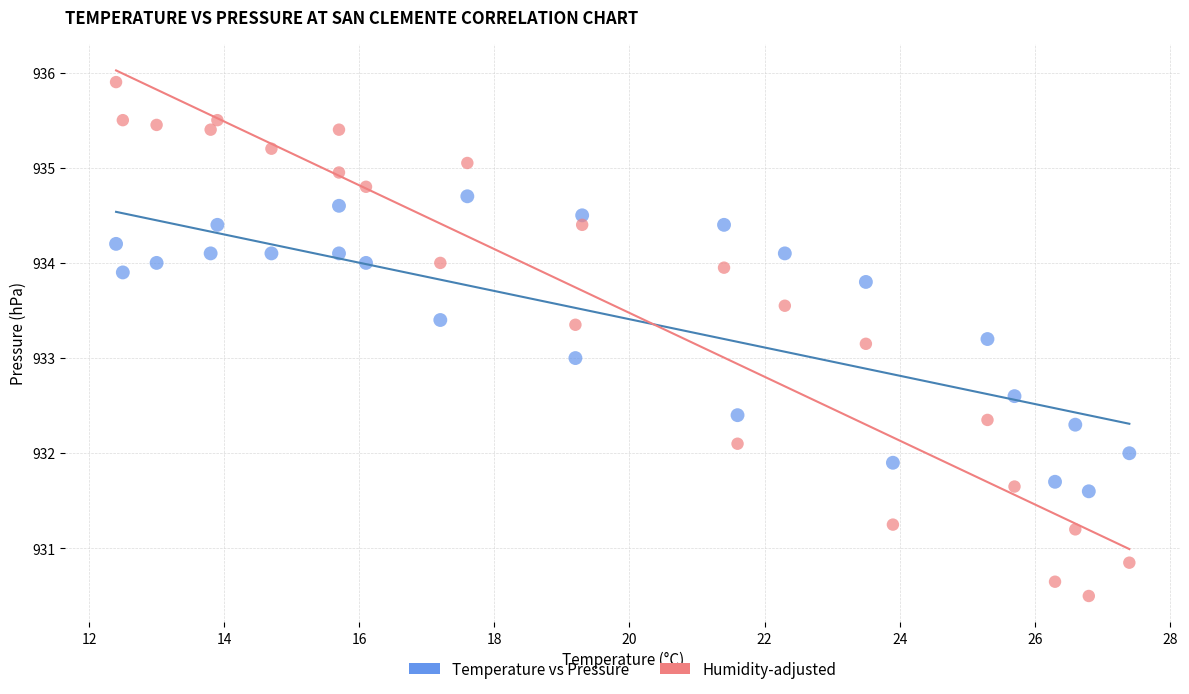

Across all data points, what is the range of Y values (max minus min)?

5.4